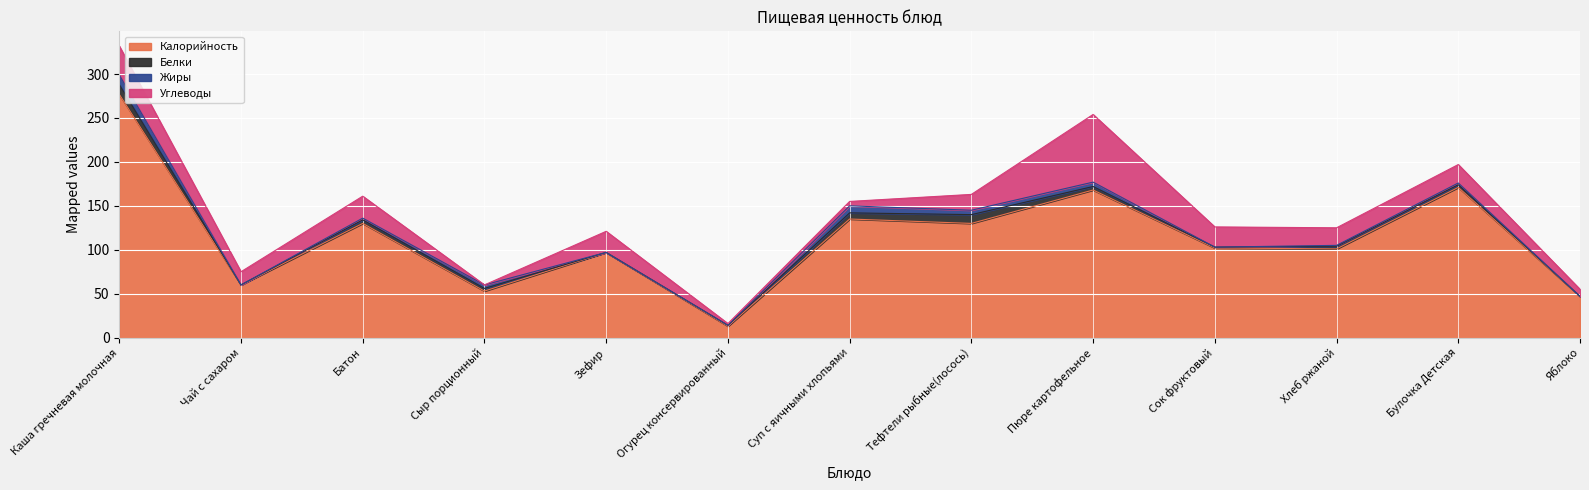

Reading left to right, what are all the values shown in this chart?

Калорийность: 277	60	130	53	97	13	135	130	168	102	101	171	47
Белки: 11	0	4	3	0	1	7	10	4	1	3	3	0
Жиры: 11	0	2	4	0	0	8	5	5	0	1	2	0
Углеводы: 33	15	25	0	24	2	5	18	77	23	20	21	8